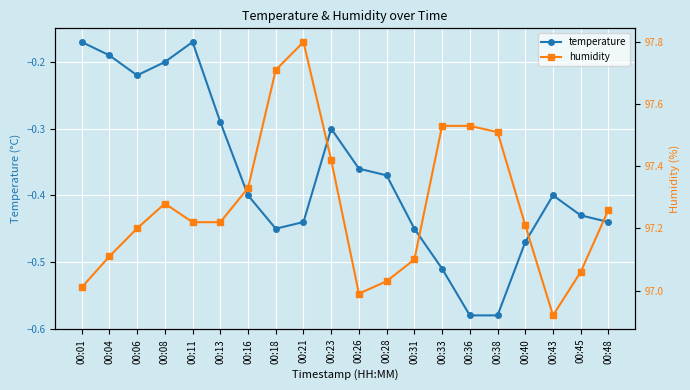

The value of temperature at 00:16 is -0.6. True or false?

False